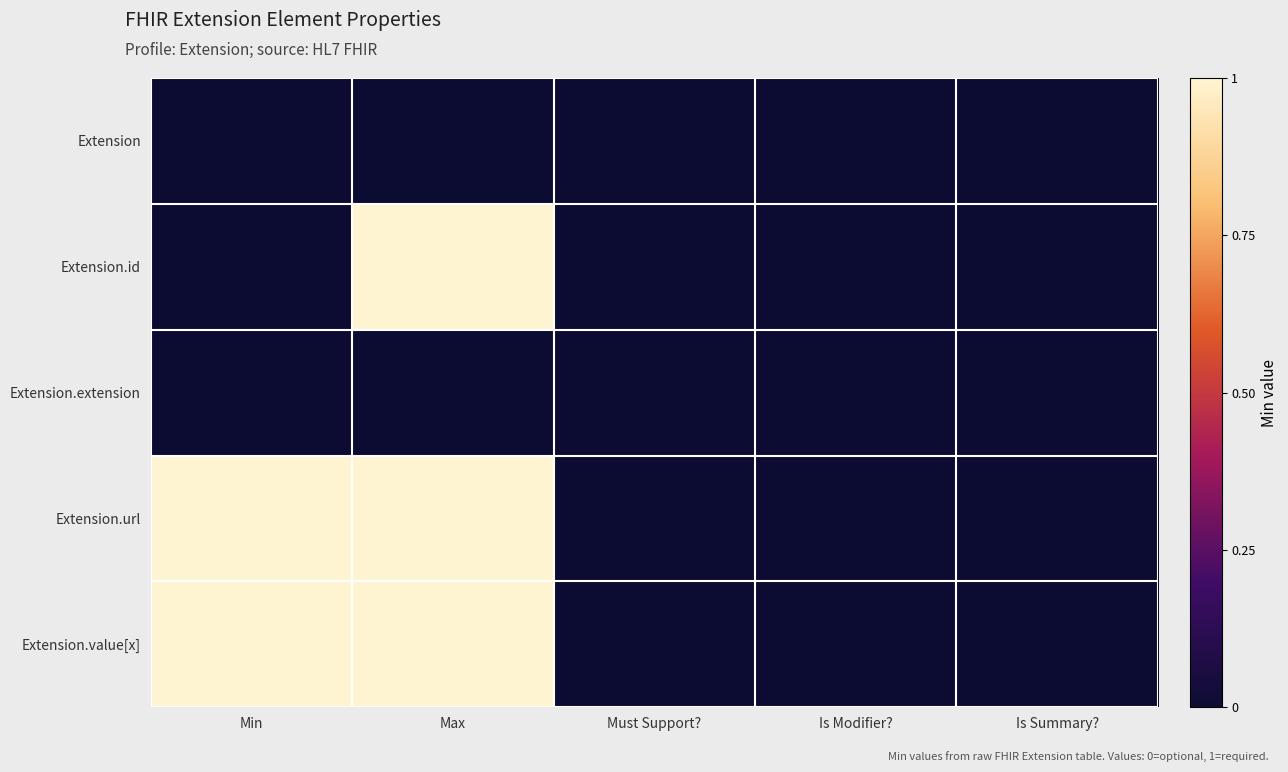

Reading left to right, transcribe all the data shown in this chart.

Extension: Min=0	Max=0	Must Support?=0	Is Modifier?=0	Is Summary?=0
Extension.id: Min=0	Max=1	Must Support?=0	Is Modifier?=0	Is Summary?=0
Extension.extension: Min=0	Max=0	Must Support?=0	Is Modifier?=0	Is Summary?=0
Extension.url: Min=1	Max=1	Must Support?=0	Is Modifier?=0	Is Summary?=0
Extension.value[x]: Min=1	Max=1	Must Support?=0	Is Modifier?=0	Is Summary?=0